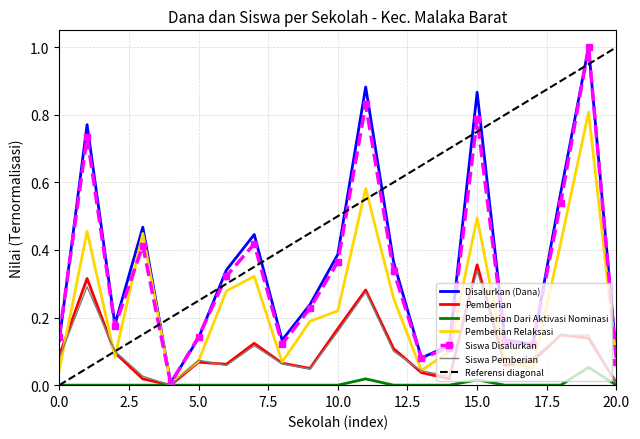

Which series has the largest total across all categories?

Disalurkan (Dana)